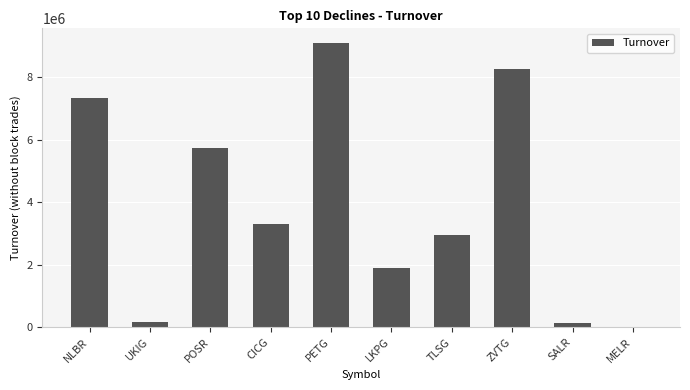

Which has a higher value, SALR or NLBR?

NLBR